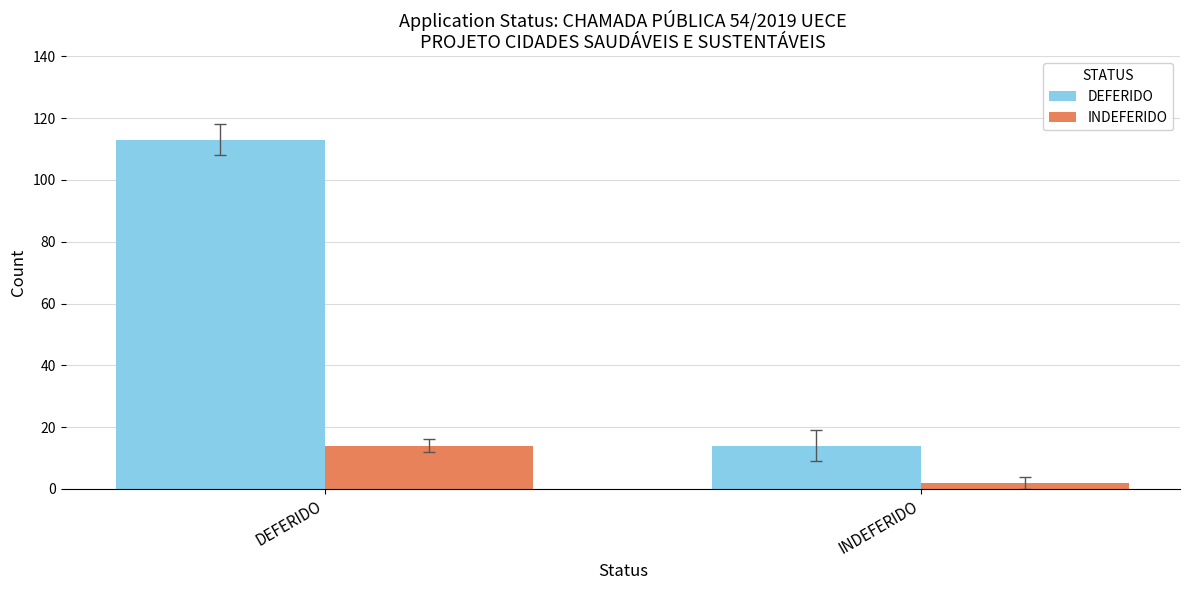

List the series in order of their overall mean, highest first.

DEFERIDO, INDEFERIDO